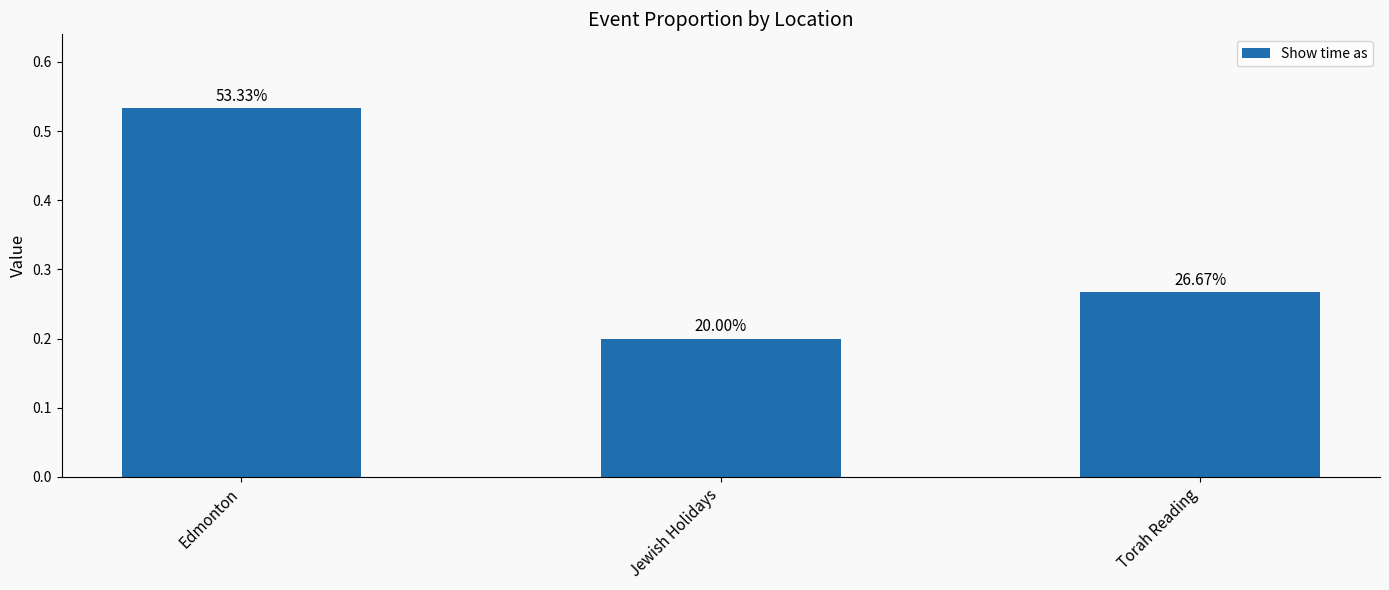

How many bars are there in total?

3